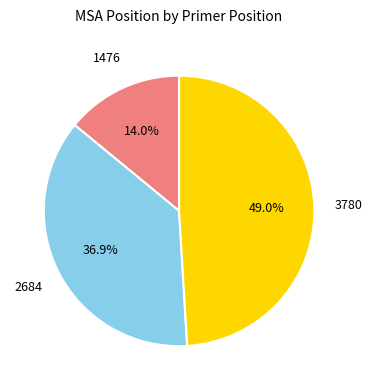

How many segments does this pie chart have?

3